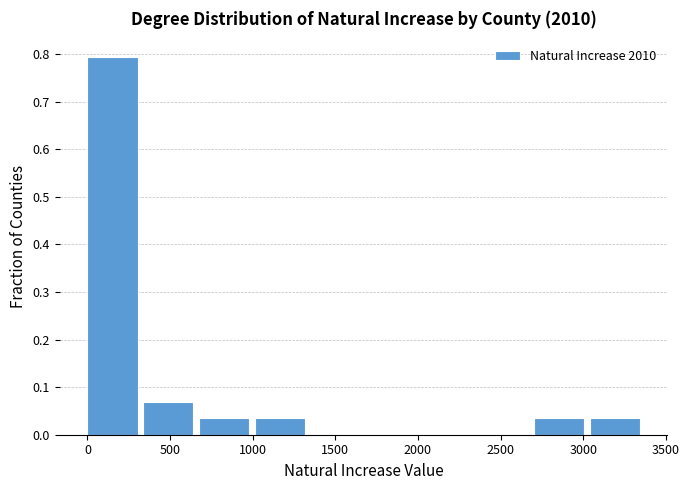

Over which range of the x-axis is the bar tallest?

0 to 350